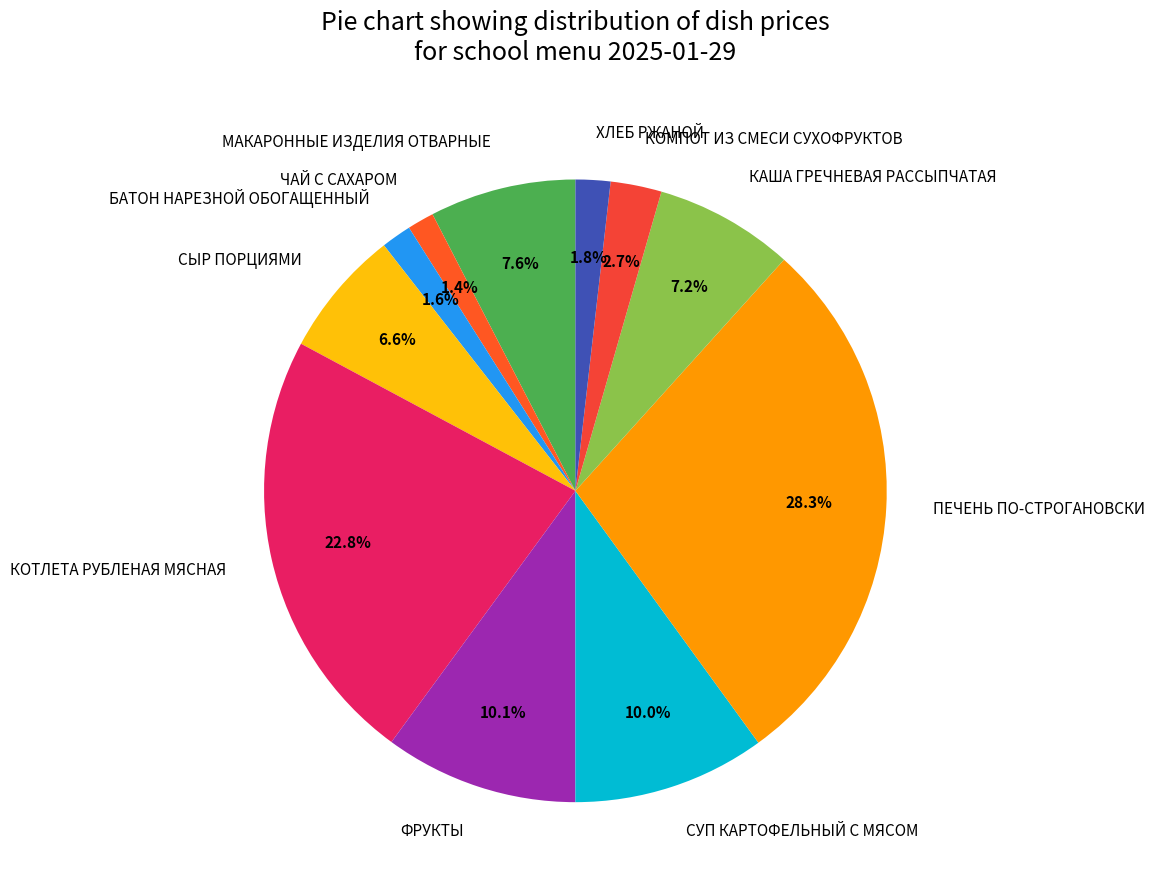

To the nearest percent, what is the difference between the СЫР ПОРЦИЯМИ and СУП КАРТОФЕЛЬНЫЙ С МЯСОМ slice percentages?

3%